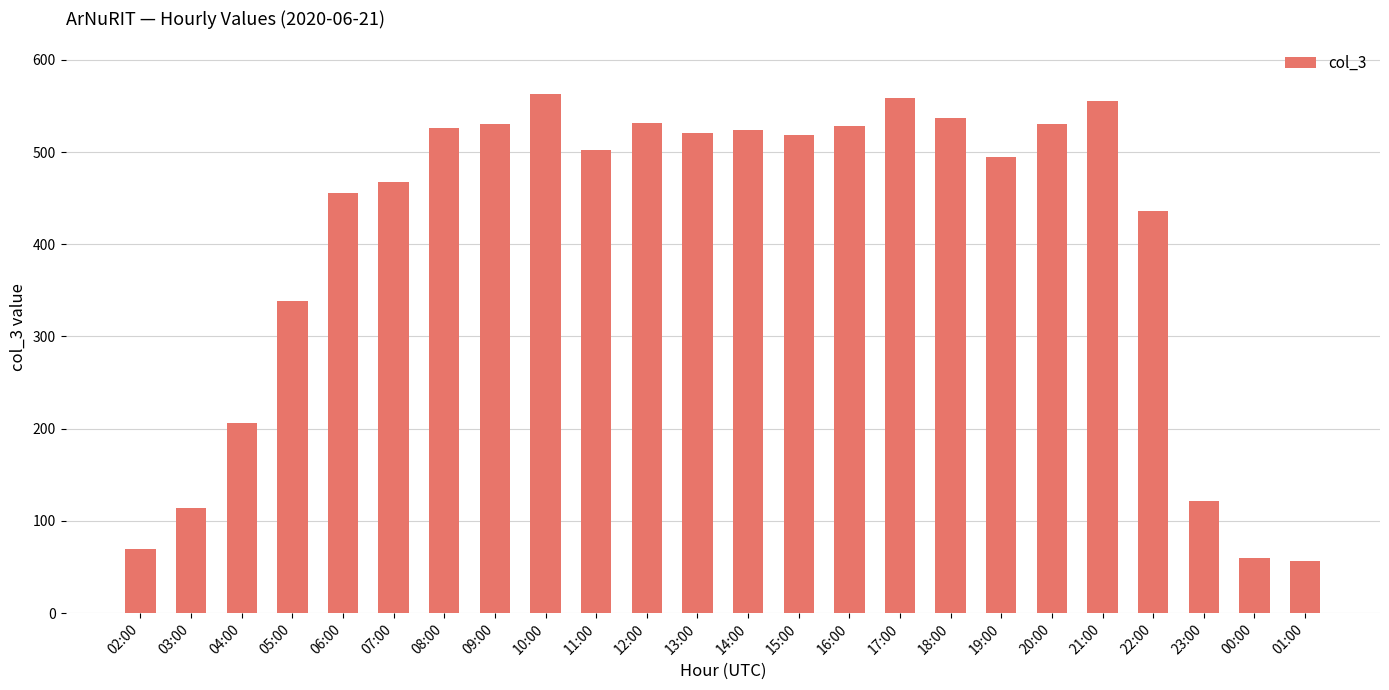

At which label is the value closest to 310?

05:00